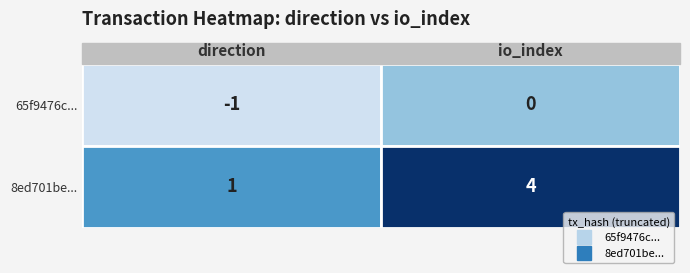

Reading right to left, what are all the values shown in this chart?

65f9476c5dd0afb0ebc1577c69b1de26cef8fe0: 0	-1
8ed701bedd92cc566fa0954aa84a3102f897a6d: 4	1